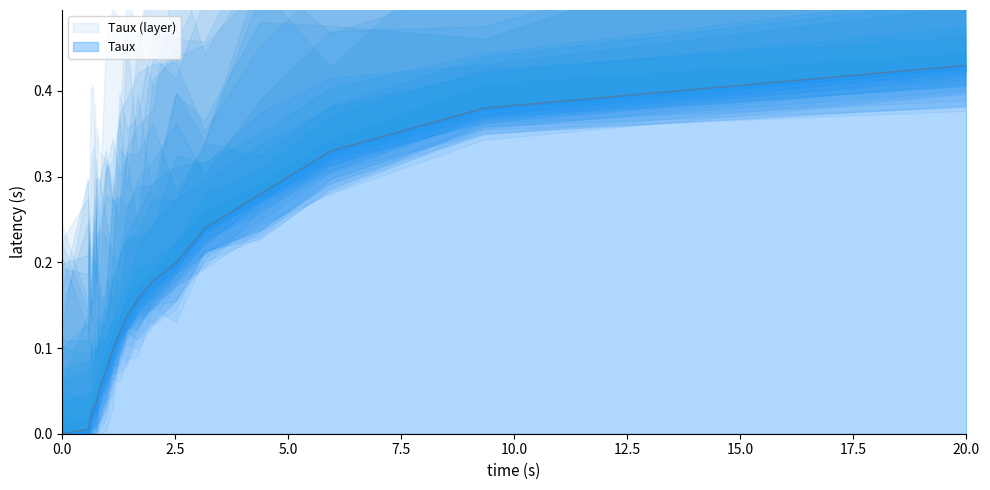

How many series are shown in this chart?

1